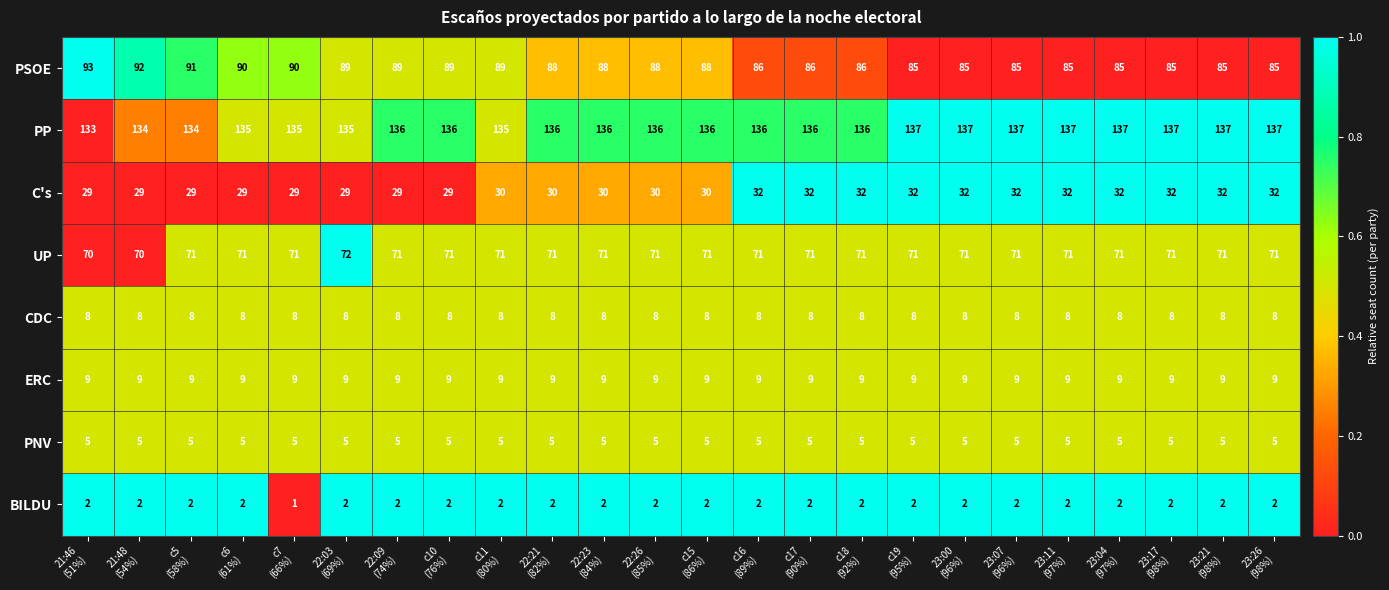

What is the sum of all PNV values?

120